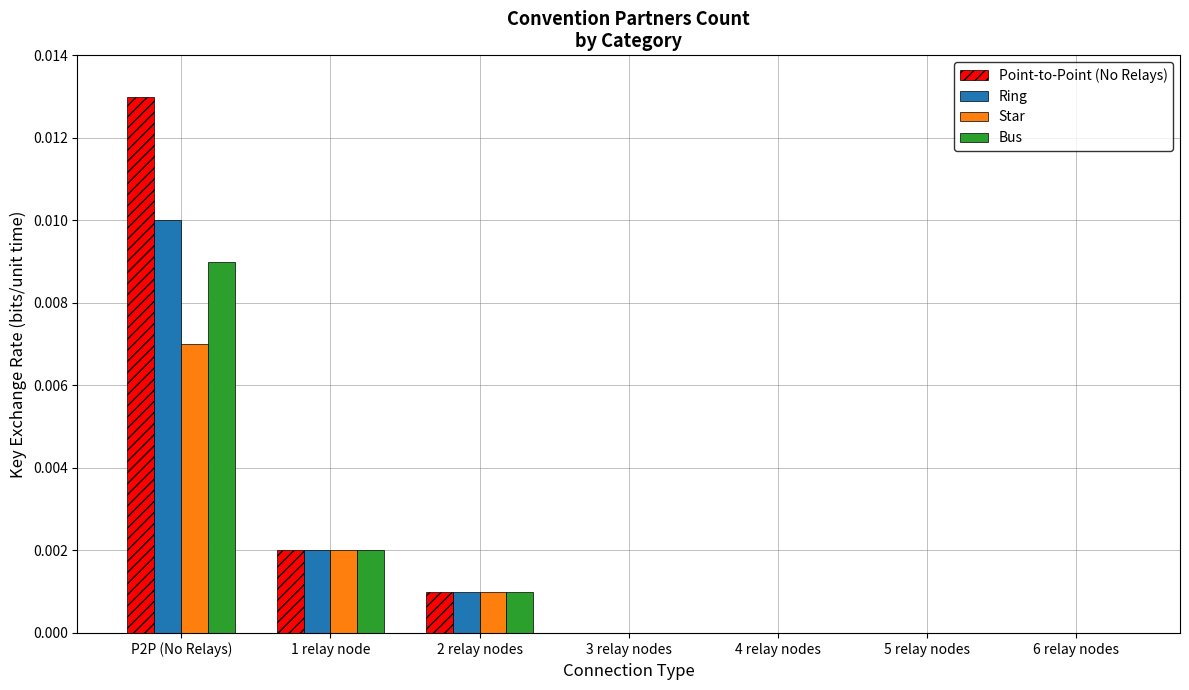

At which category is the sum across all series the highest?

P2P (No Relays)